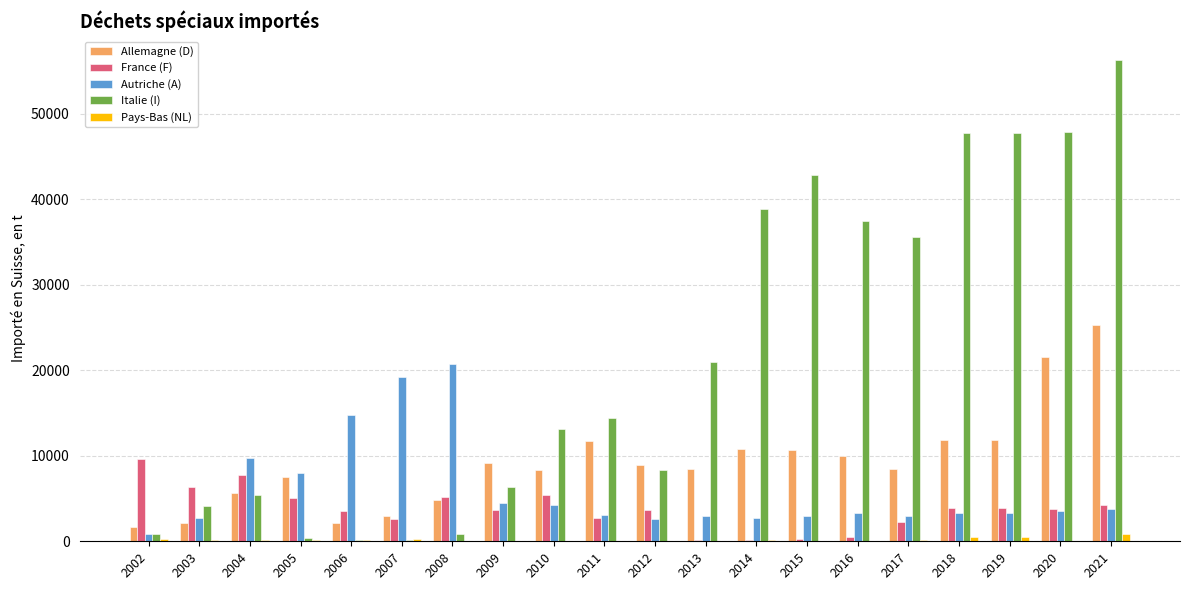

Between 2009 and 2020, which series saw the biggest shift?

Italie (I)